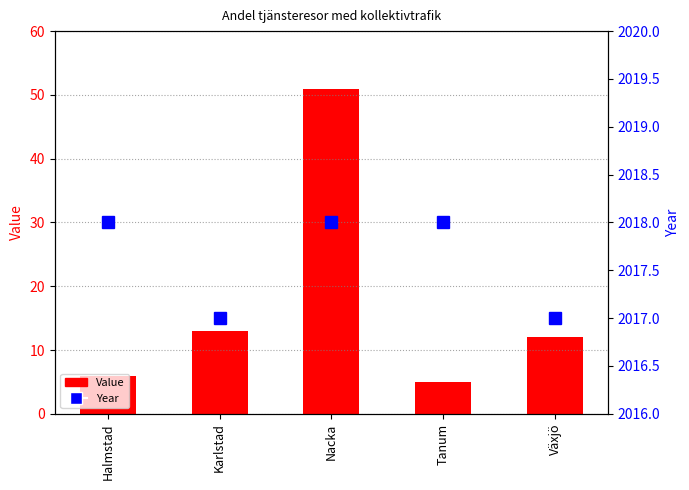

Reading left to right, list all the values displayed in this chart.

Value: Halmstad=6	Karlstad=13	Nacka=51	Tanum=5	Växjö=12
Year: Halmstad=2018	Karlstad=2017	Nacka=2018	Tanum=2018	Växjö=2017